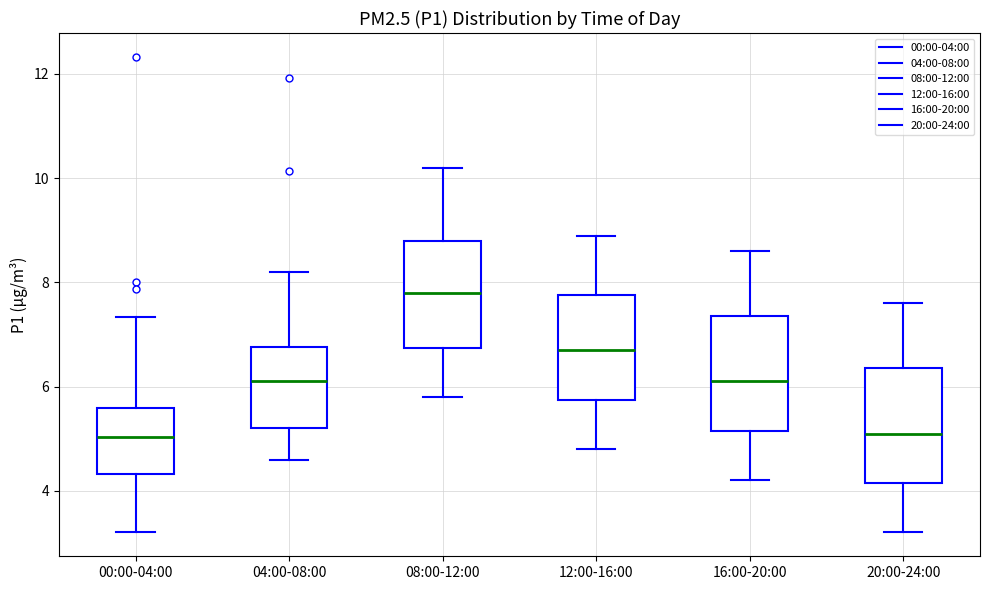

Reading left to right, read every box against the y-axis: the position of its median line, the range the box covers, and the ends of its whiskers. The values are not printed on the chart, so give them approximately, as read against the axis.

00:00-04:00: median 5.0, box 4.4 to 5.6, whiskers 3.2 to 7.4
04:00-08:00: median 6.2, box 5.2 to 6.8, whiskers 4.6 to 8.2
08:00-12:00: median 7.8, box 6.8 to 8.8, whiskers 5.8 to 10.2
12:00-16:00: median 6.8, box 5.8 to 7.8, whiskers 4.8 to 9.0
16:00-20:00: median 6.2, box 5.2 to 7.4, whiskers 4.2 to 8.6
20:00-24:00: median 5.2, box 4.2 to 6.4, whiskers 3.2 to 7.6